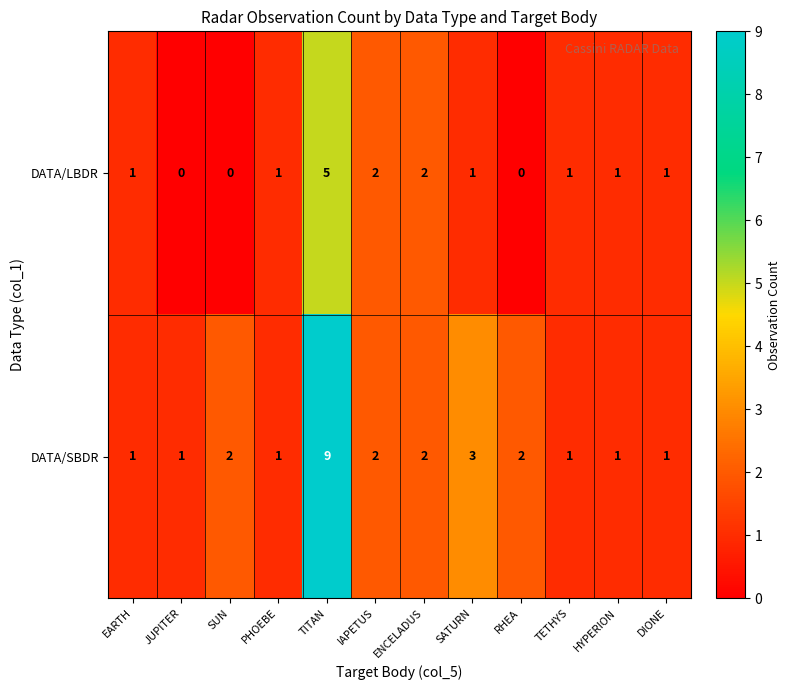

At how many categories does at least one series exceed 4?

1